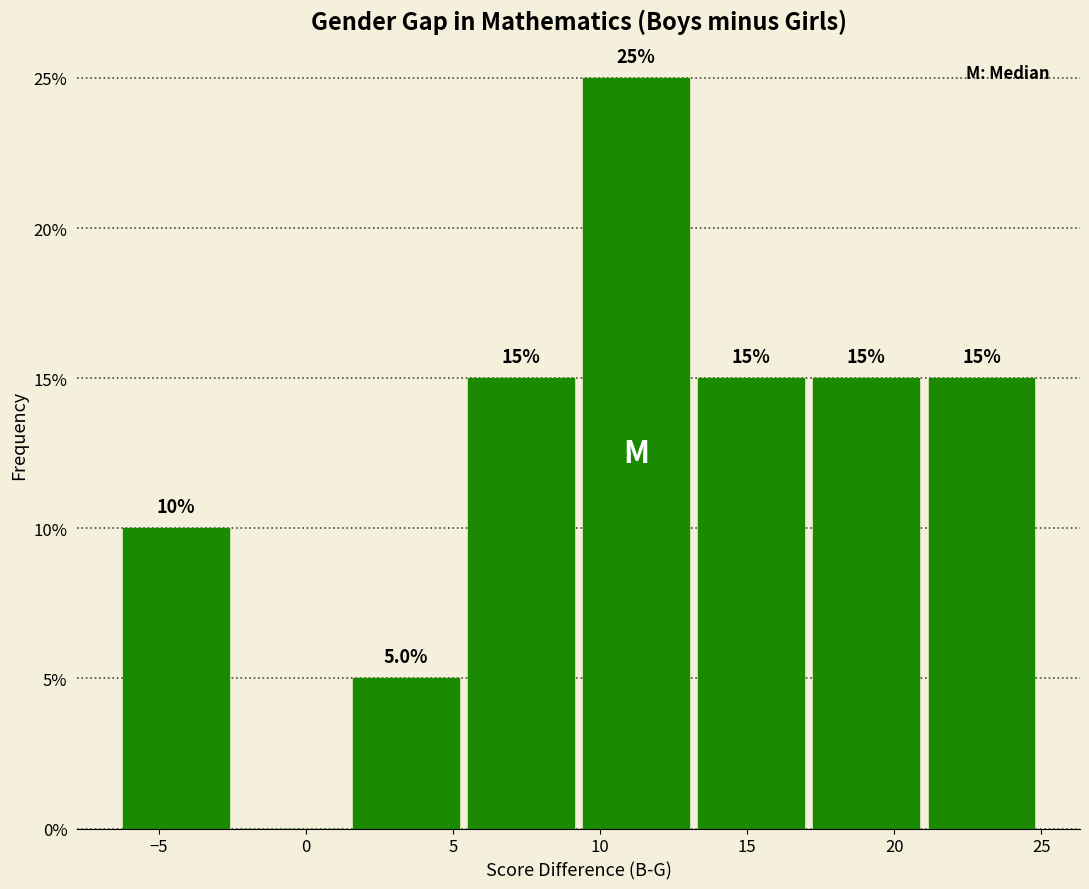

Over which range of the x-axis is the bar tallest?

9.5 to 13.5